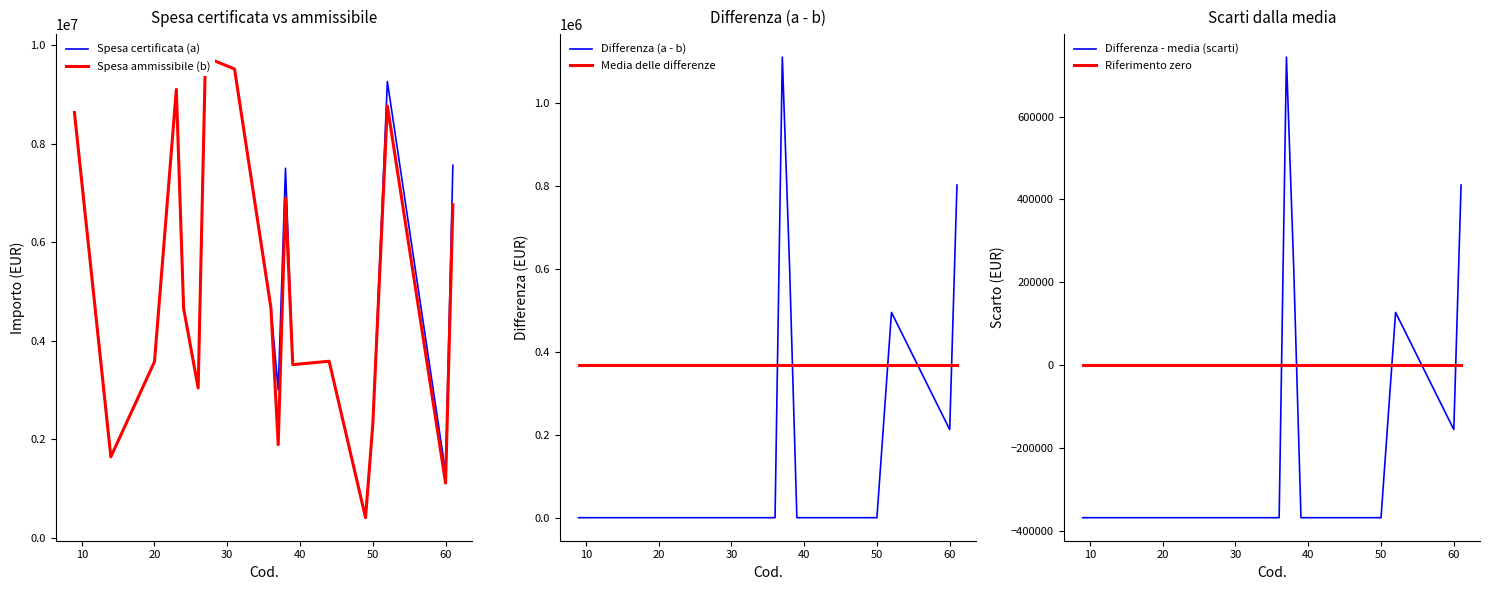

Count the number of data series in this chart.

6